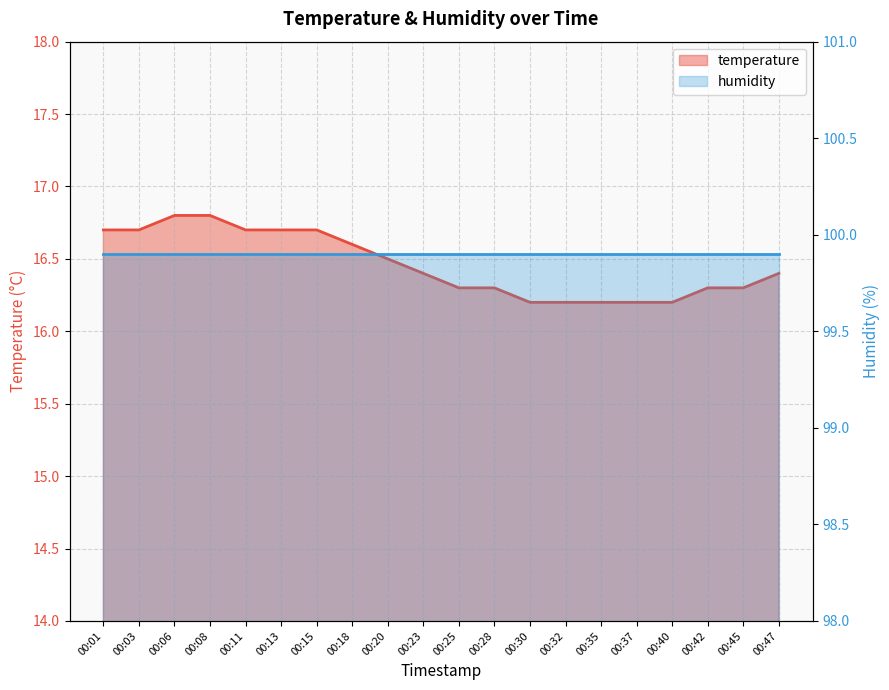

Which has a higher value, 00:08 or 00:23?

00:08